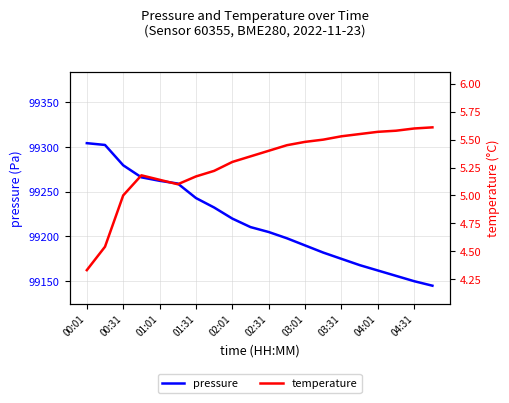

Rank the series by their maximum value, from highest to lowest.

pressure, temperature